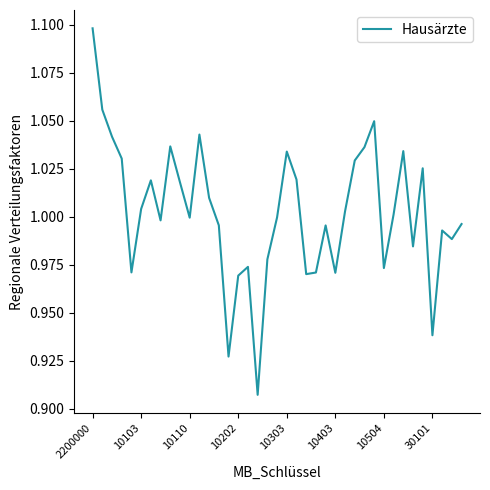

How many lines are shown in the chart?

1